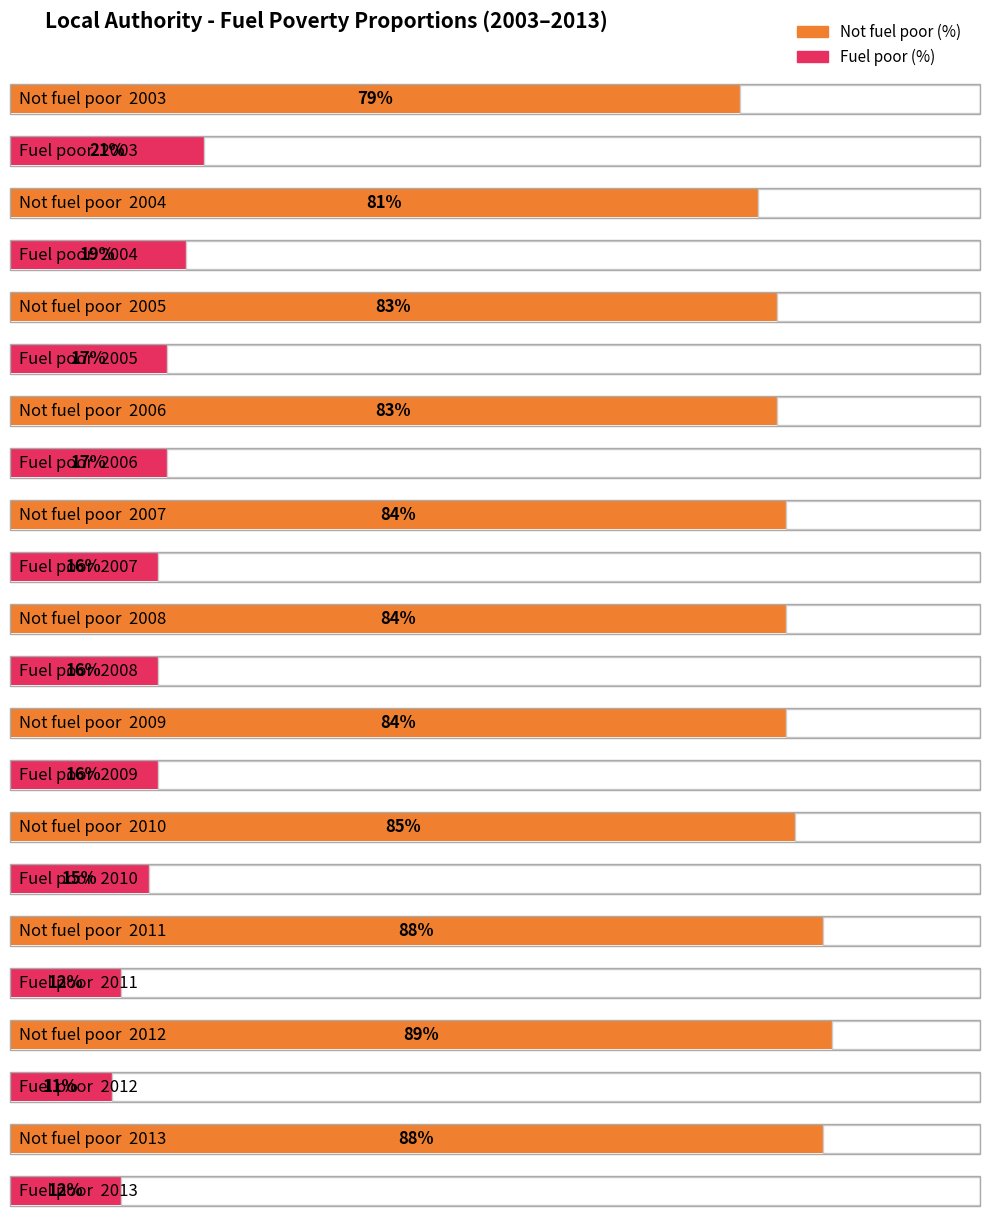

List the series in order of their peak value, highest first.

Not fuel poor (%), Fuel poor (%)